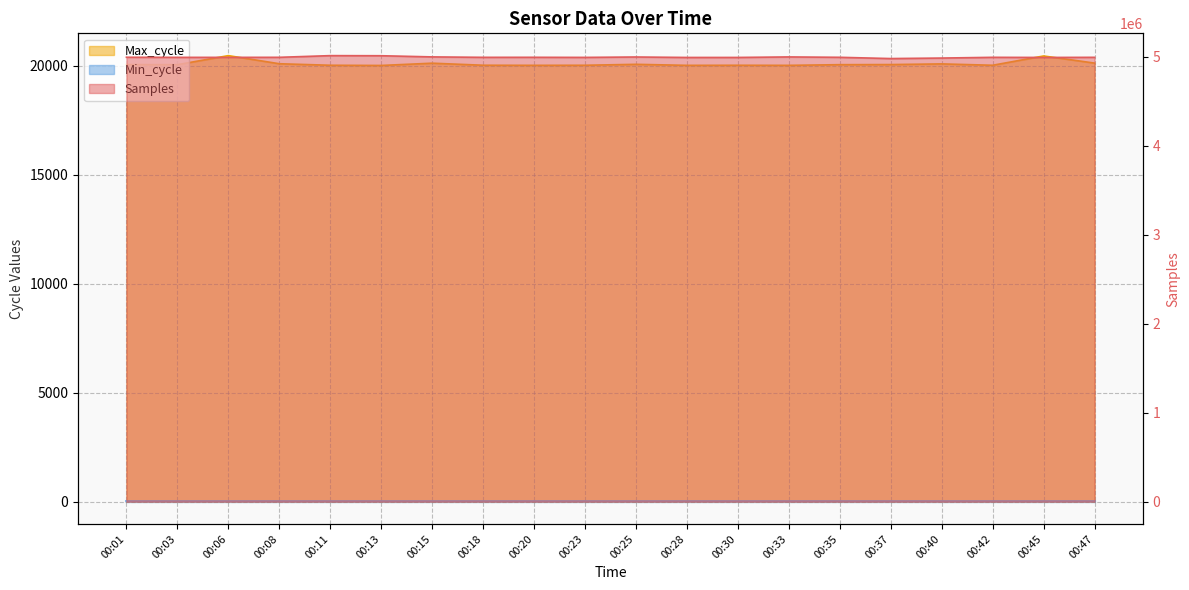

At which category does Max_cycle reach its first local valley?

00:03